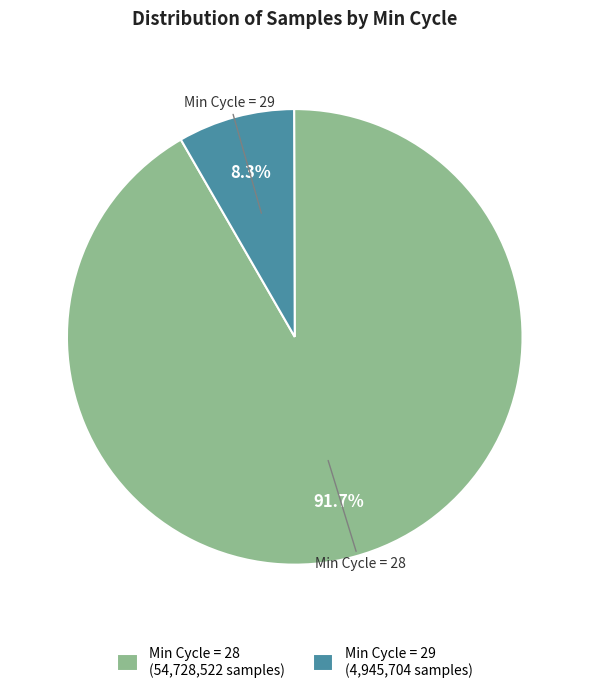

What is the total percentage of Min Cycle = 28 (54,728,522 samples) and Min Cycle = 29 (4,945,704 samples)?

100.0%